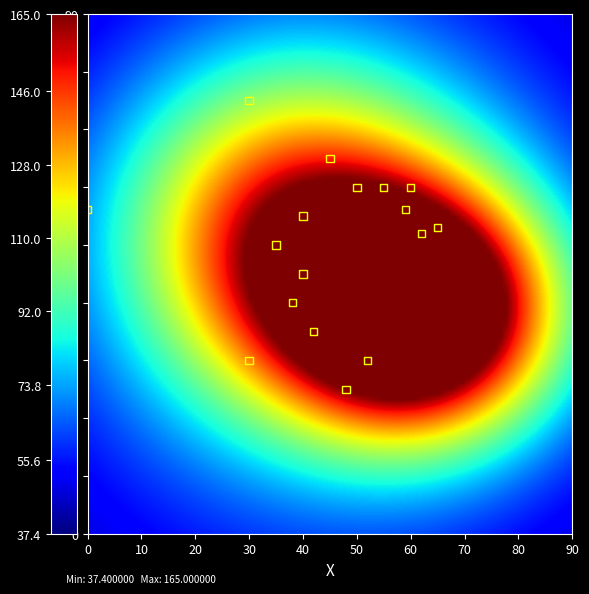

What is the range of Y values (max minus min)?

50.0